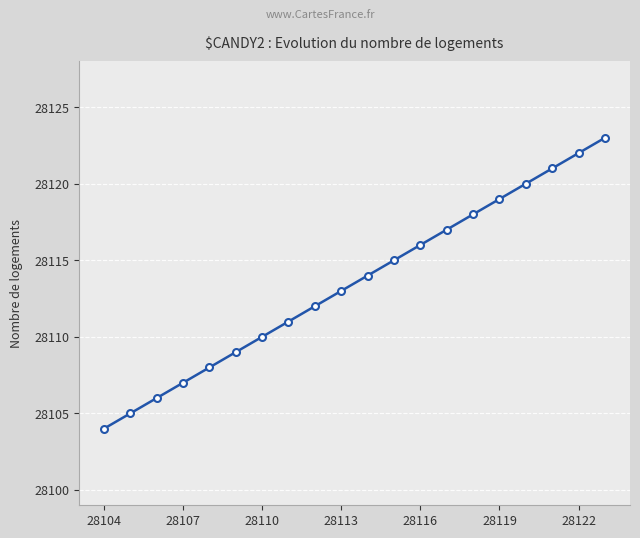

What is the greatest value displayed?

28123